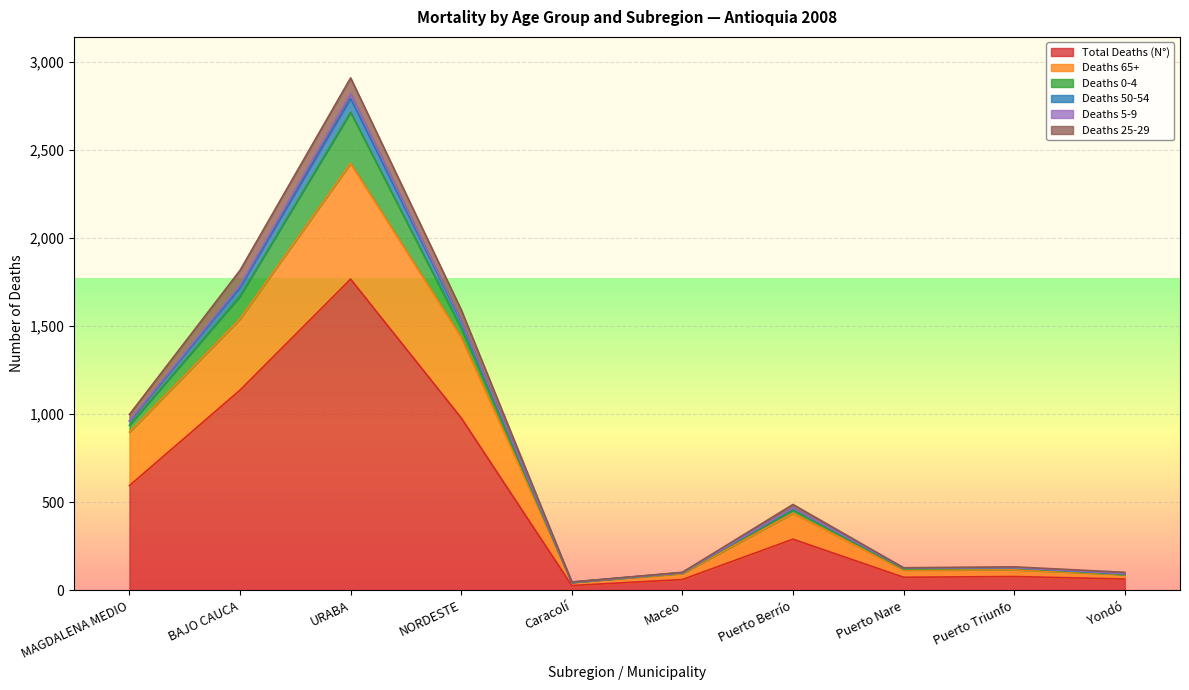

Read the Deaths 50-54 value at Maceo, to the nearest 100.

100